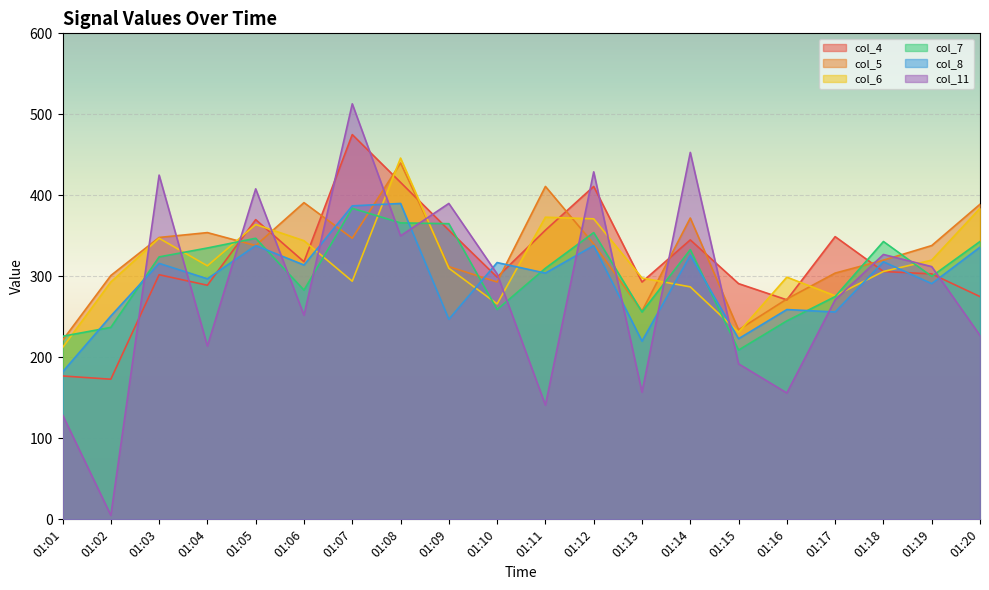

How many times do col_5 and col_4 cross each other?

12